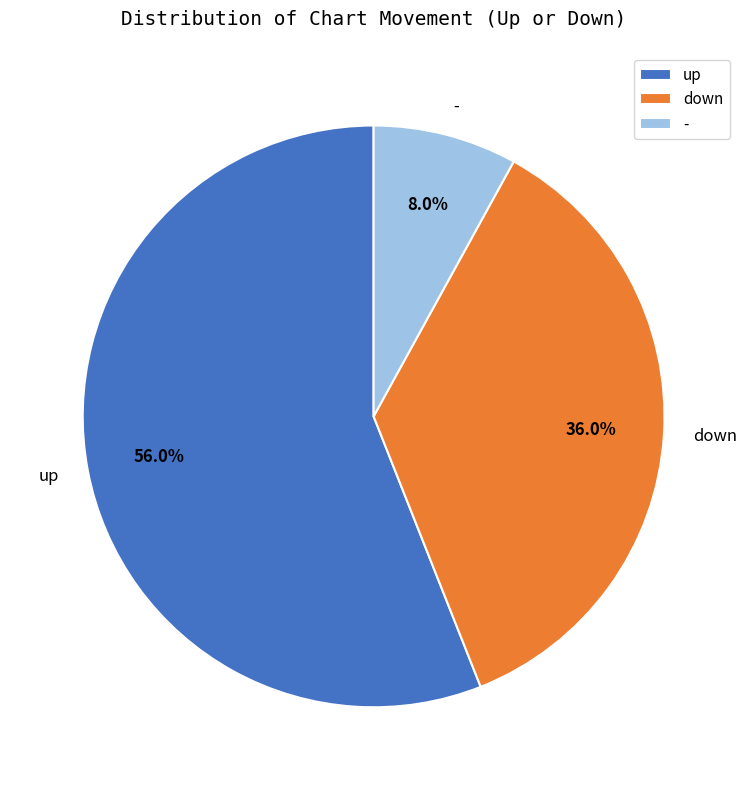

To the nearest percent, what is the combined percentage of - and up?

64%